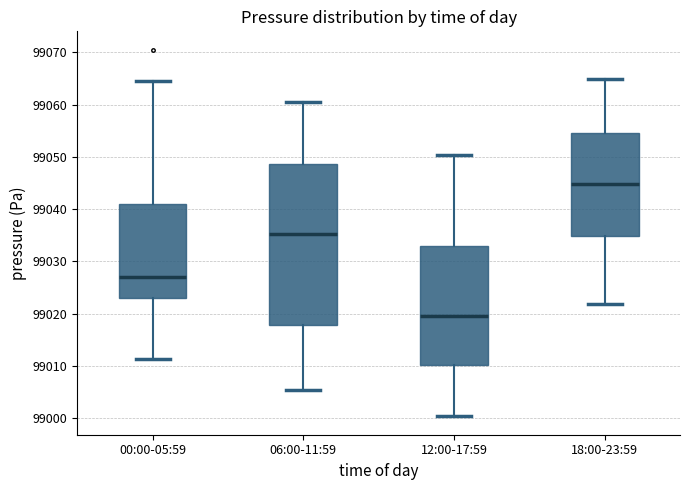

Comparing the boxes themselves (not the whiskers), which one is the tallest?

06:00-11:59